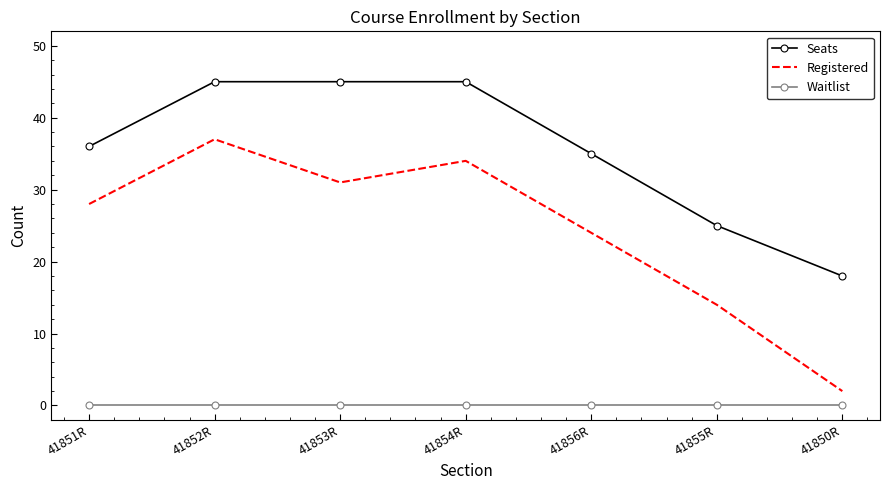

What is the difference between the second highest and minimum values in the Seats series?

27